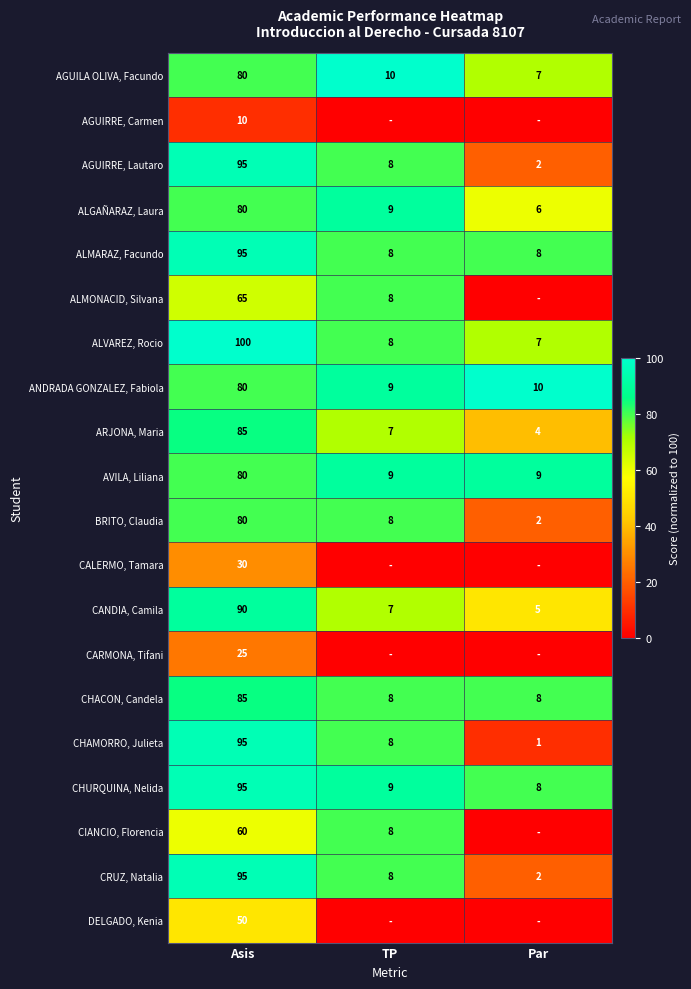

At which label does CHAMORRO, Julieta first exceed 8?

Asis